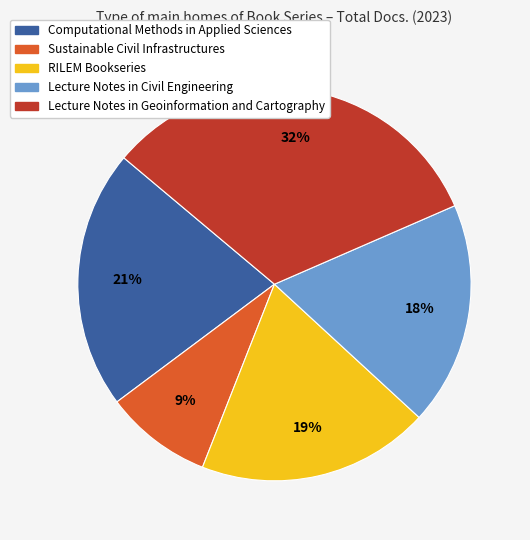

Rank the categories by value from highest to lowest.

Lecture Notes in Geoinformation and Cartography, Computational Methods in Applied Sciences, RILEM Bookseries, Lecture Notes in Civil Engineering, Sustainable Civil Infrastructures